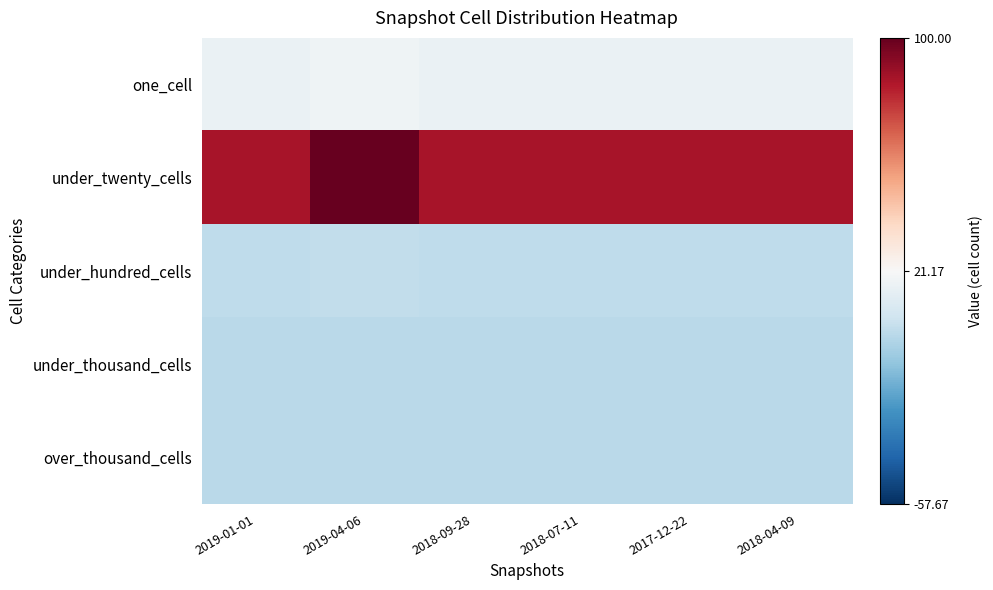

Which has a higher value, 2018-07-11 or 2018-04-09?

2018-07-11